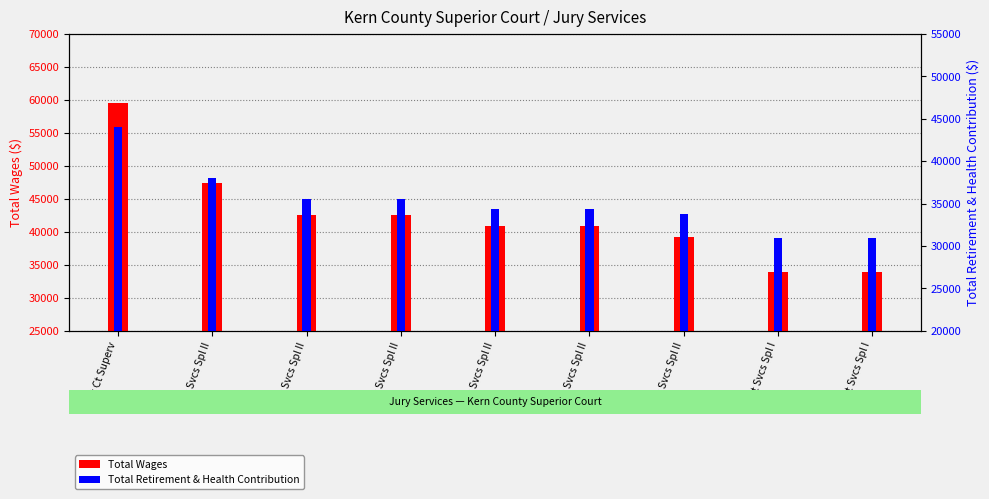

Reading right to left, what are all the values shown in this chart?

Total Wages: 33896	33896	39185	40828	40828	42580	42580	47432	59523
Total Retirement & Health Contribution: 30927	30927	33805	34380	34380	35517	35517	37965	44034